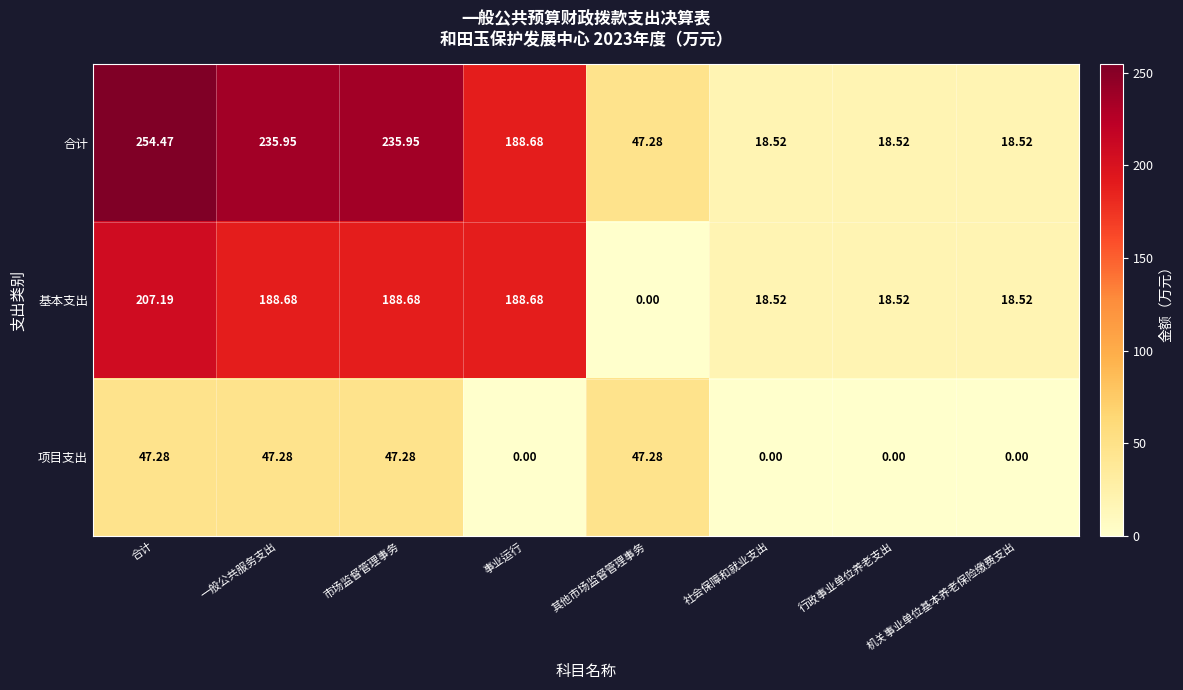

List the series in order of their peak value, lowest first.

项目支出, 基本支出, 合计